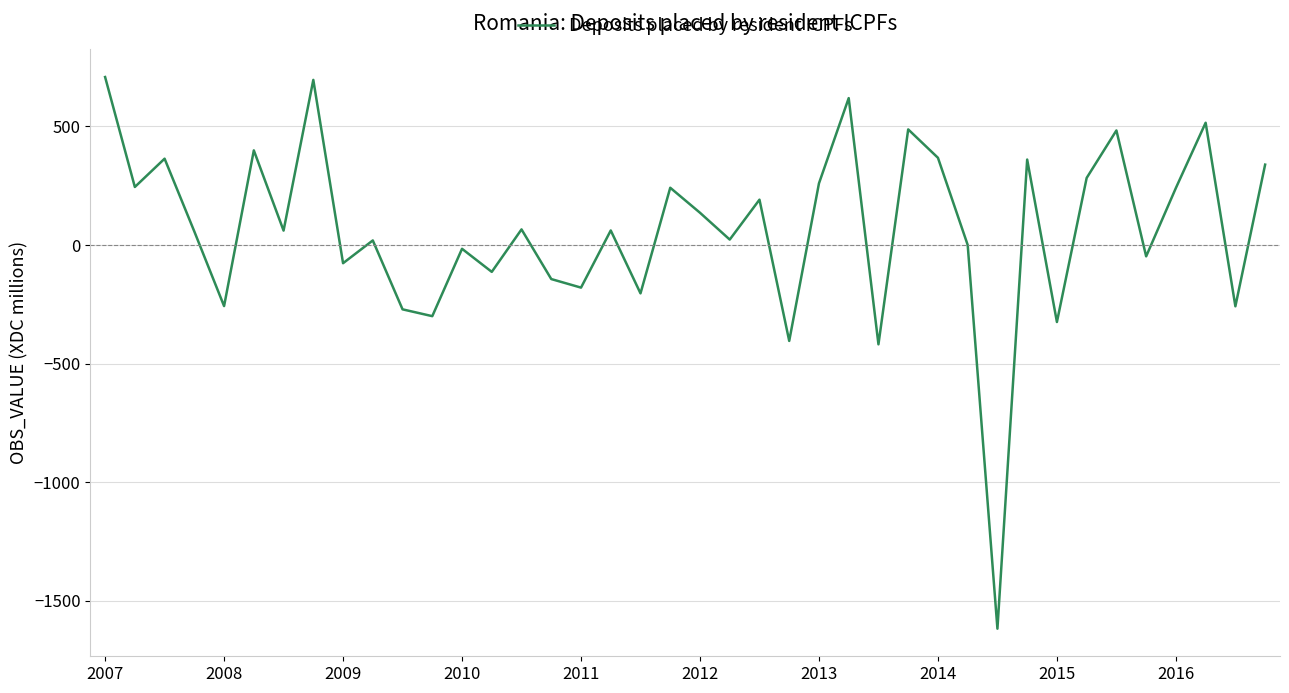

What is the difference between the maximum and minimum values?

2325.9